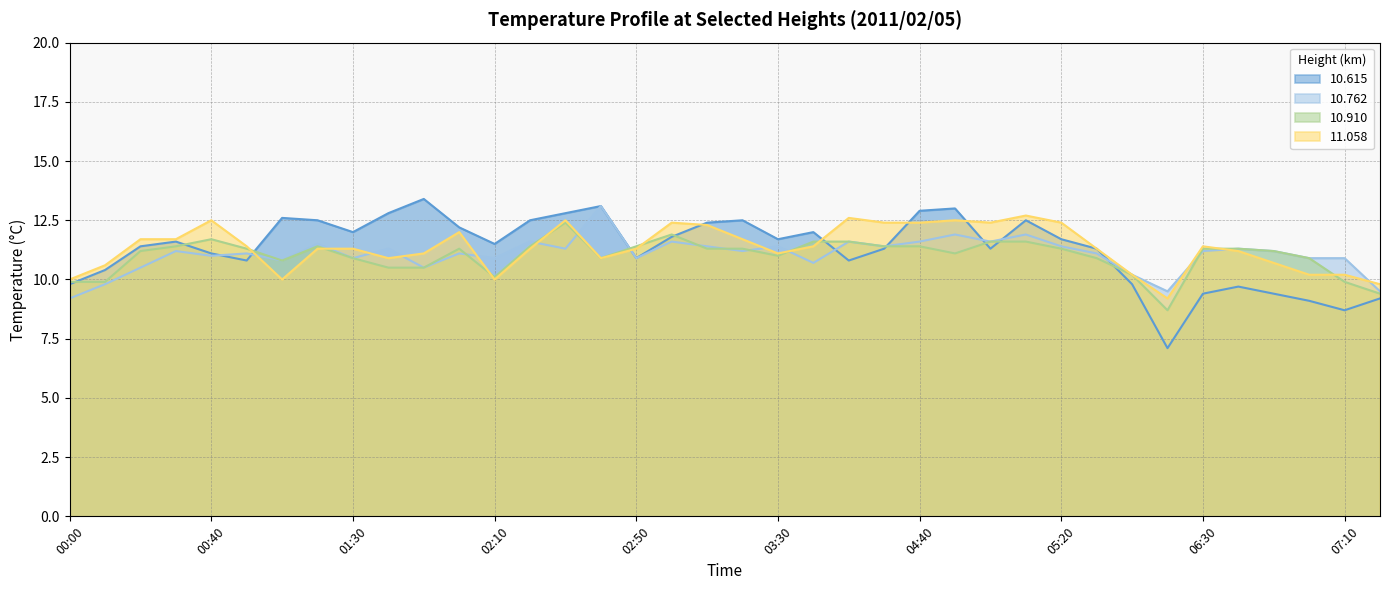

What is the value of the 10.910 point at the 20th from the left?

11.3